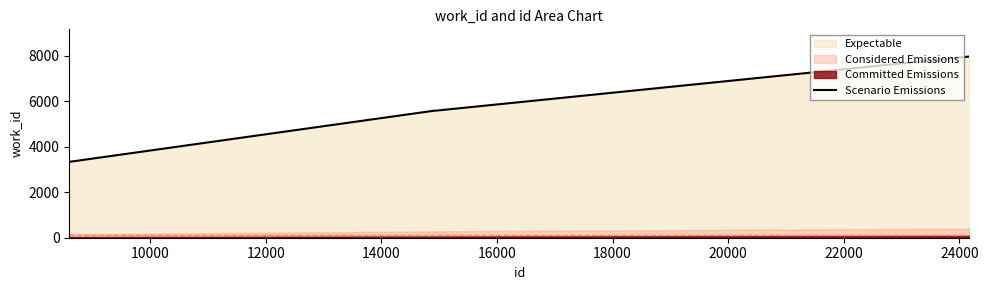

What is the maximum value for Scenario Emissions?

7969